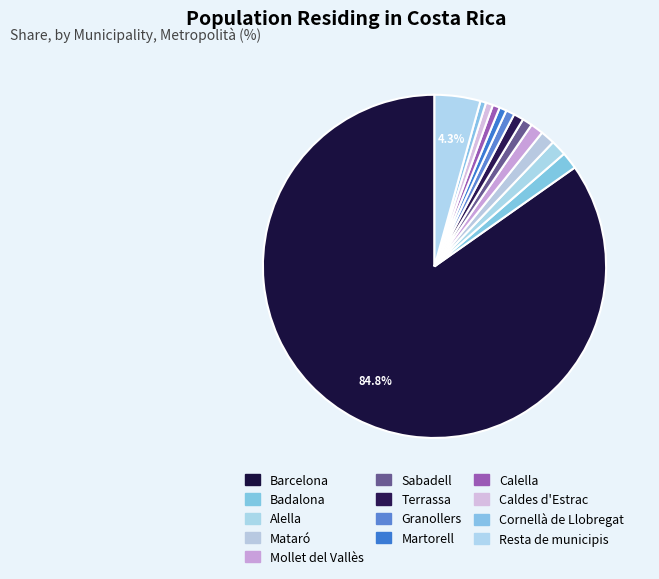

How many slices are in this pie chart?

13